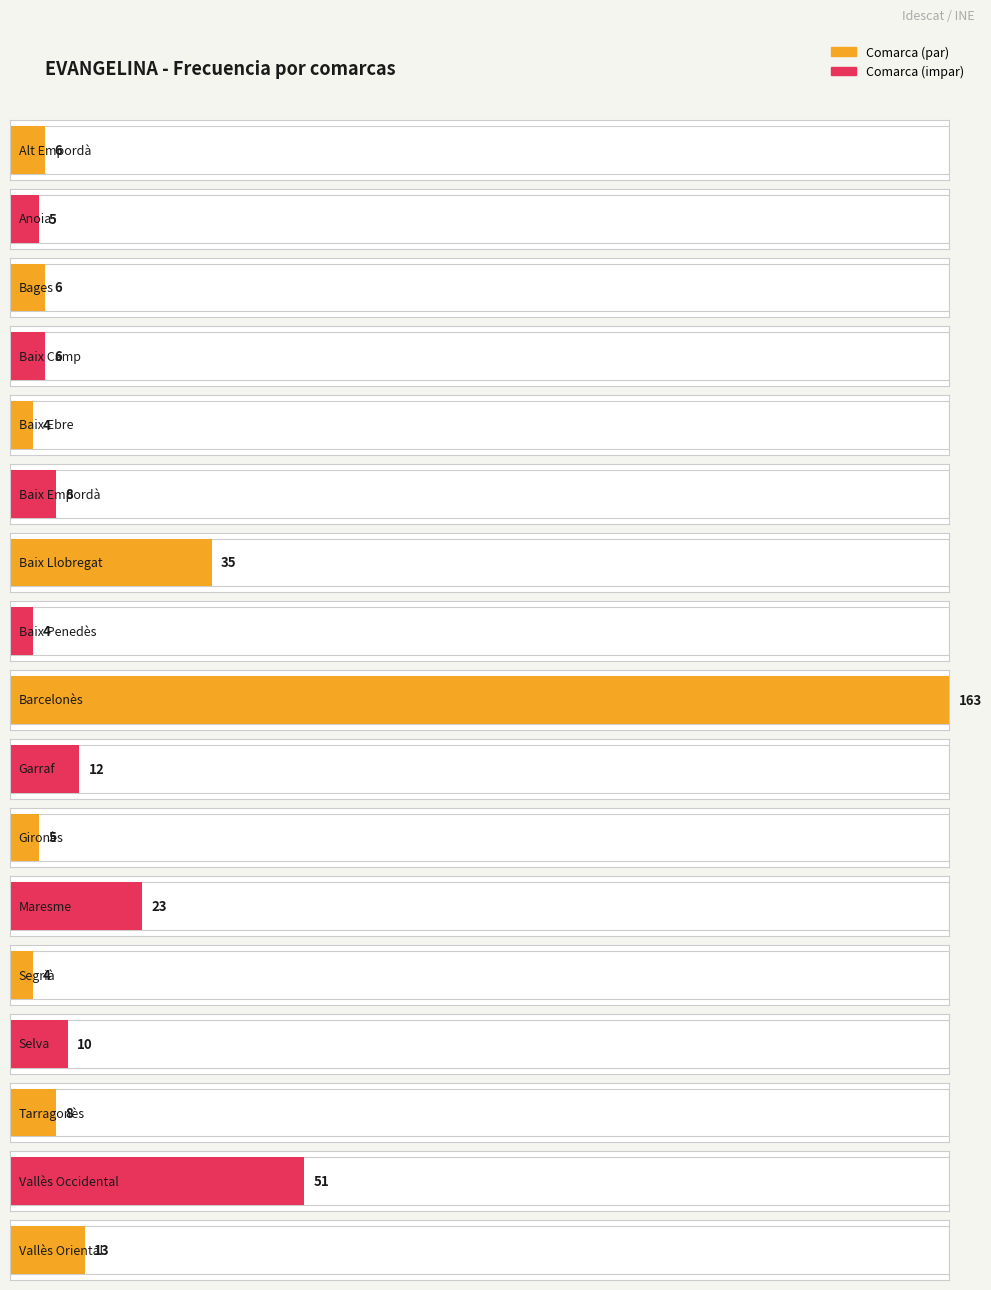

True or false: the data shows 4 at Baix Penedès.

True